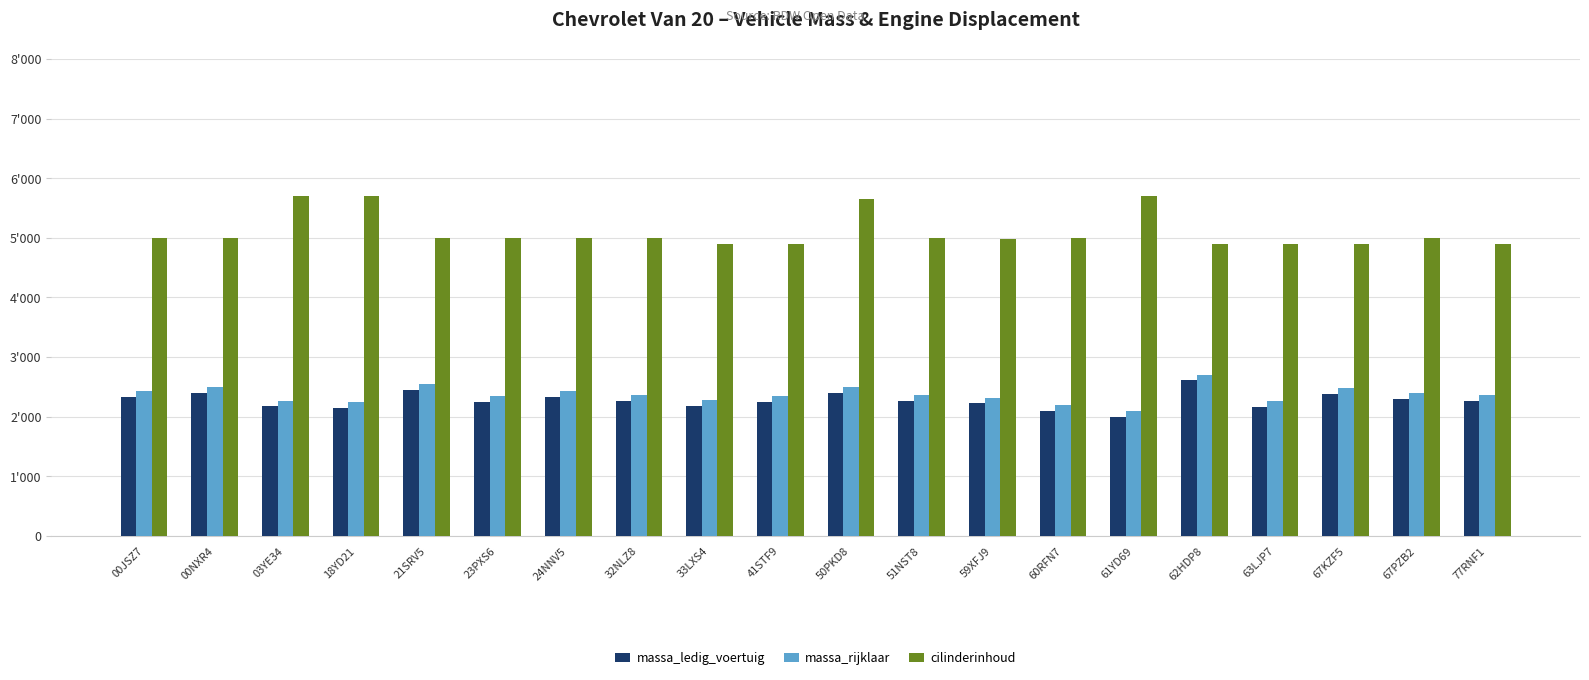

The value of massa_rijklaar at 18YD21 is 3231. True or false?

False